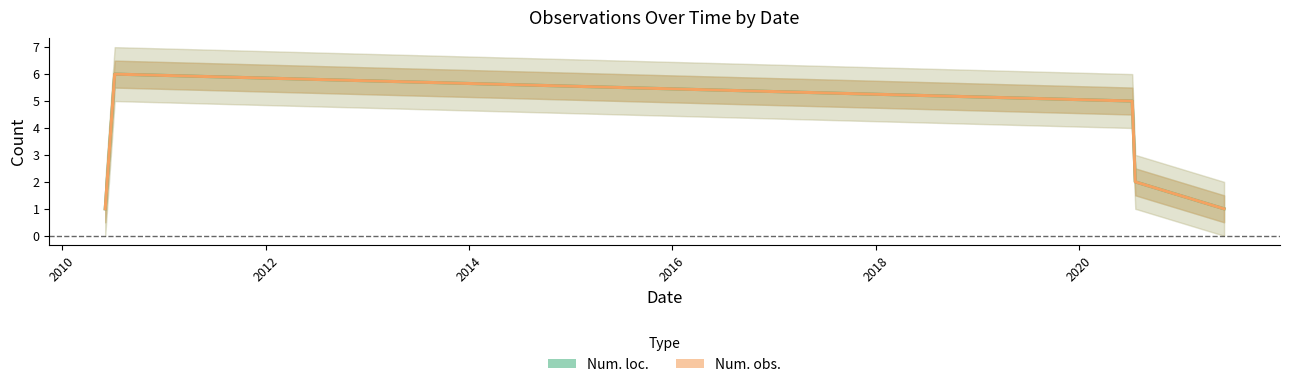

Reading left to right, transcribe all the data shown in this chart.

Num. loc.: 1	6	5	2	1
Num. obs.: 1	6	5	2	1